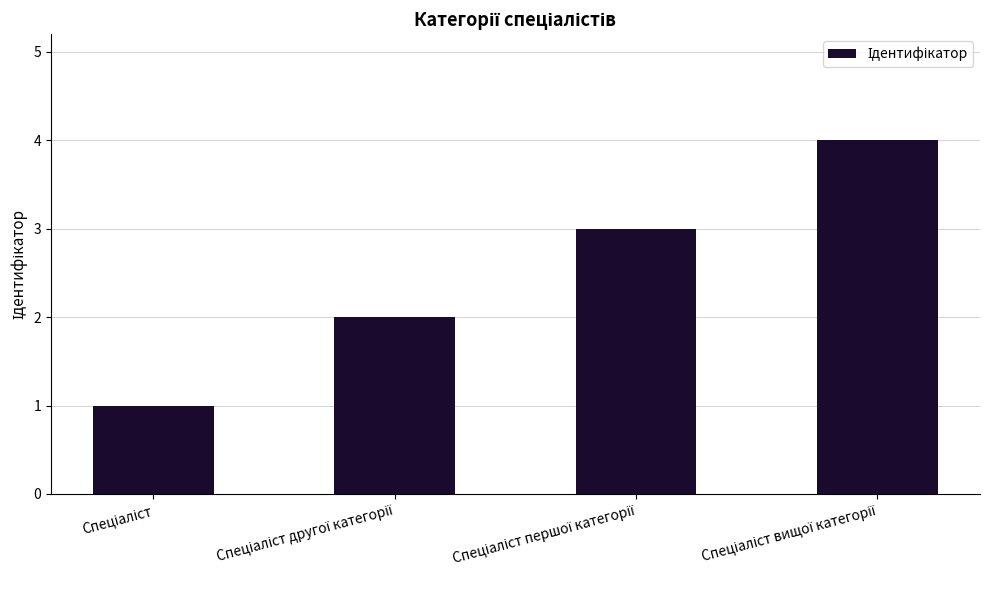

How many bars are there in total?

4